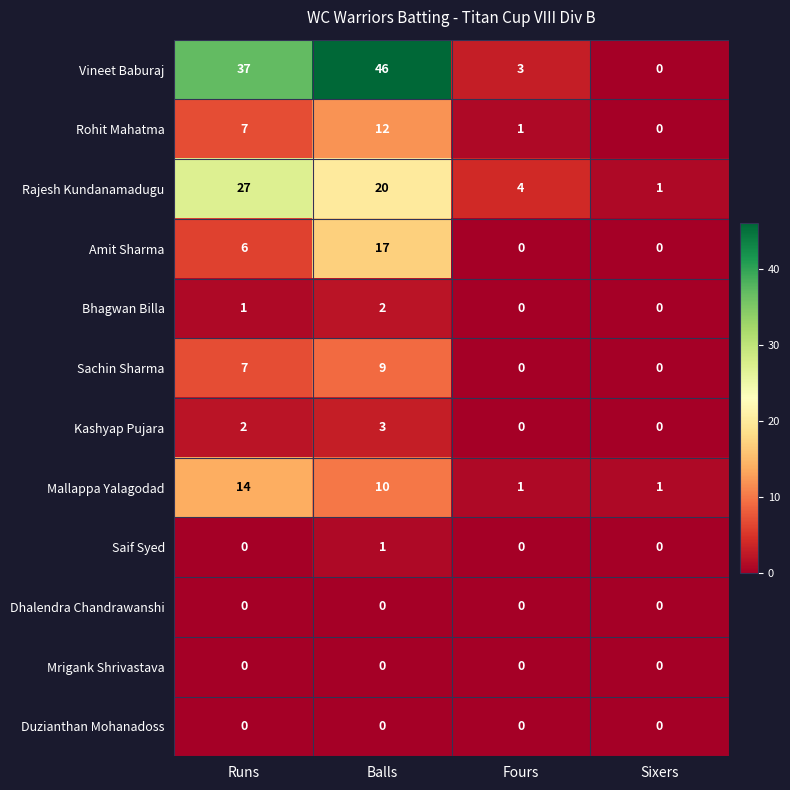

Which series has the largest total across all categories?

Vineet Baburaj